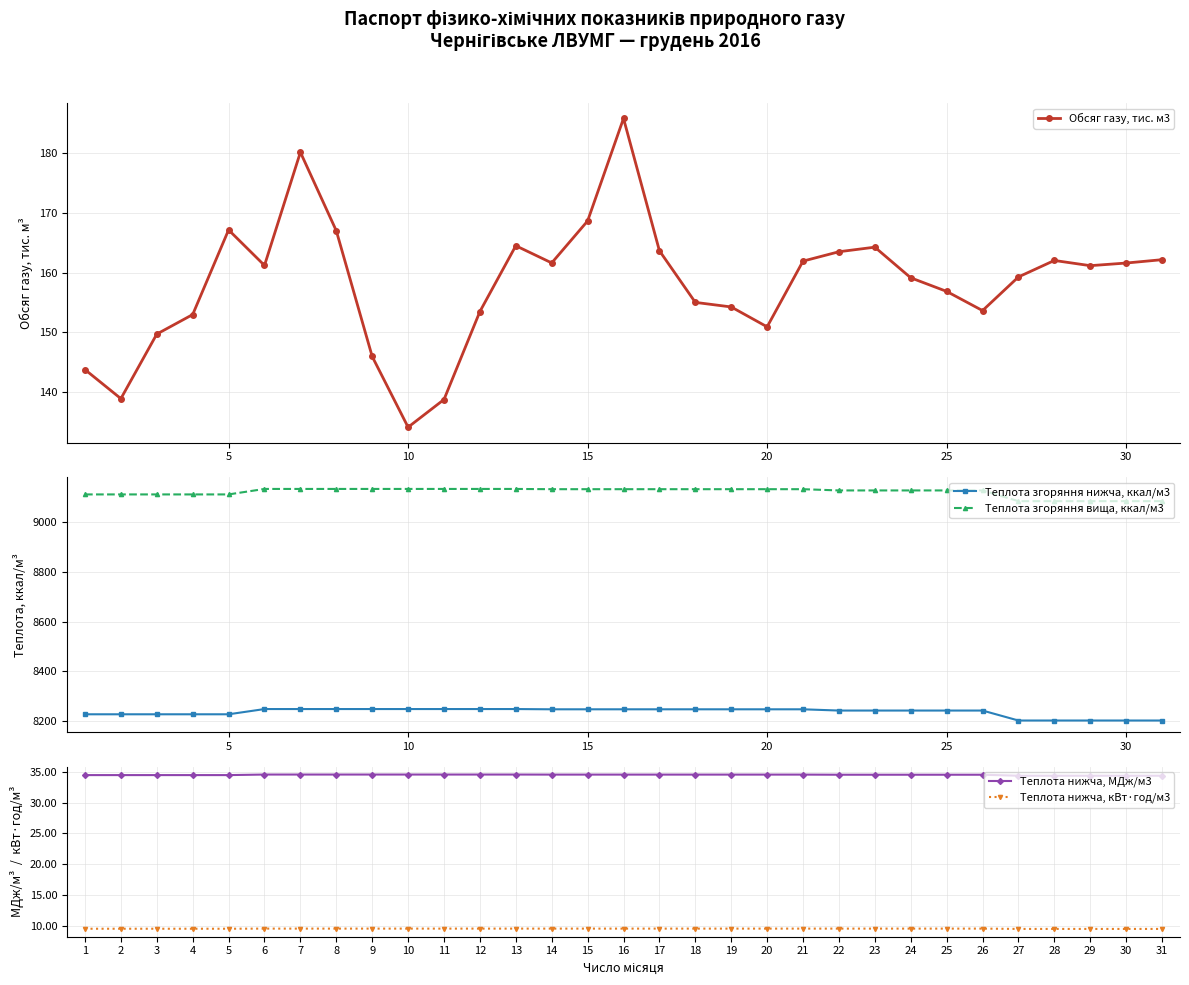

What is the minimum value shown in the chart?

9.5